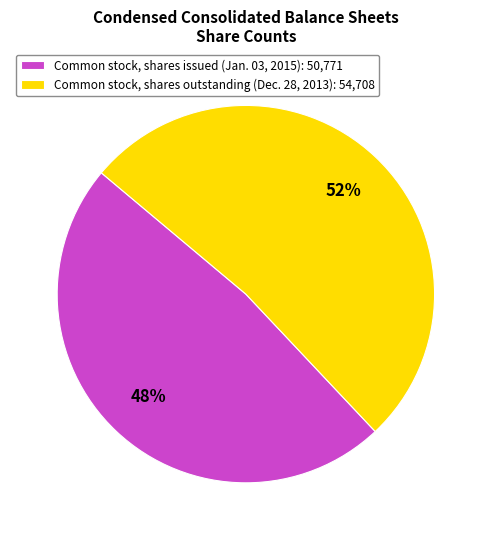

What is the largest slice in the pie chart?

Common stock, shares outstanding